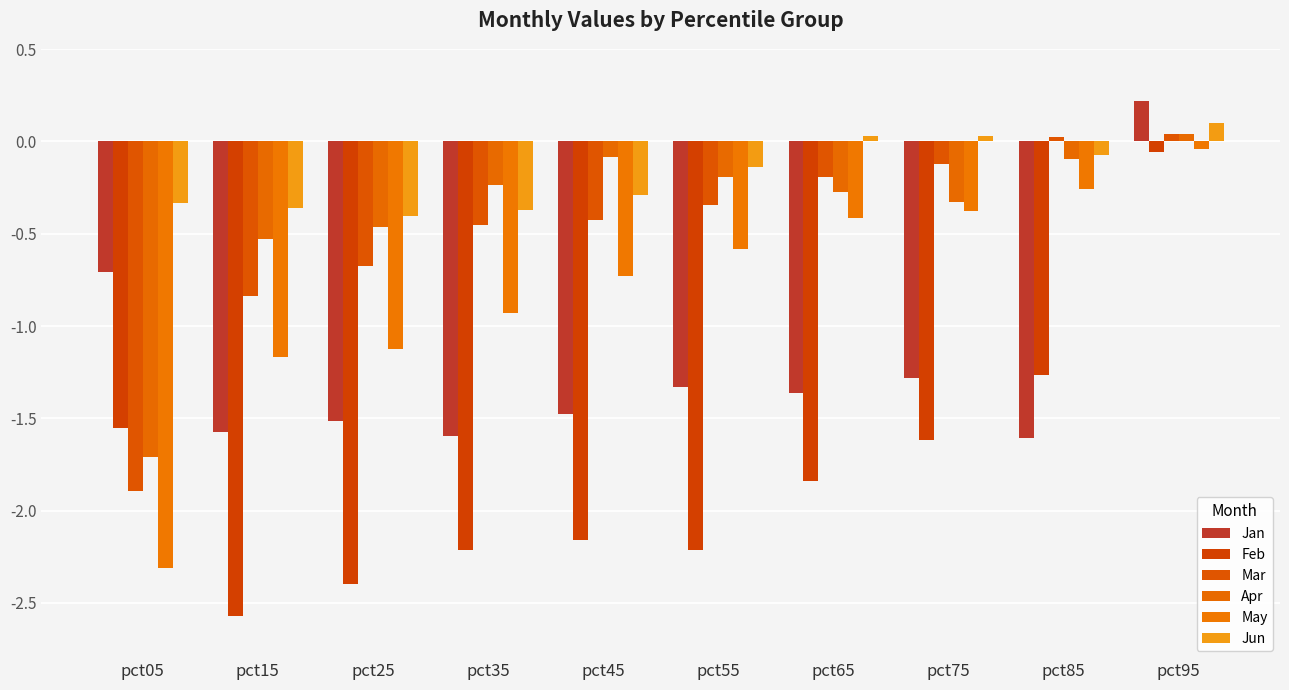

What is the difference between the Jan values at pct75 and pct05?

0.6